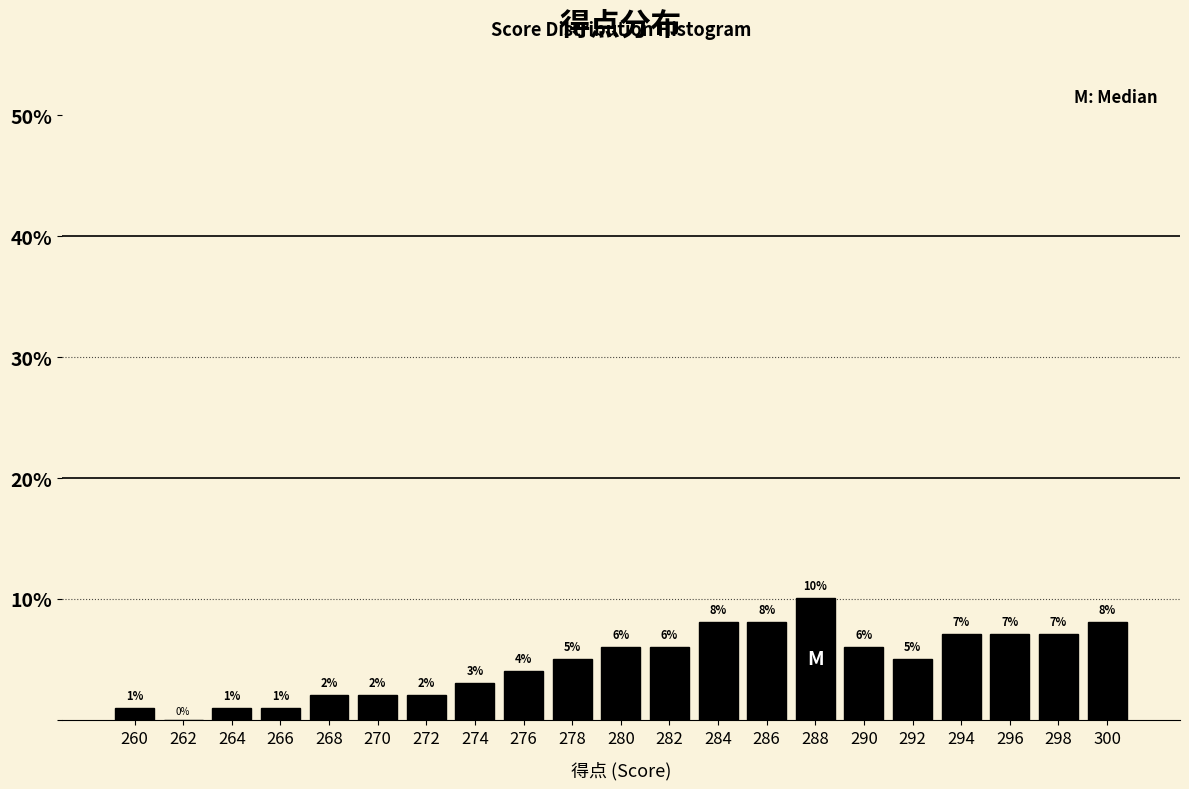

Which range on the x-axis has the tallest bar?

287 to 289